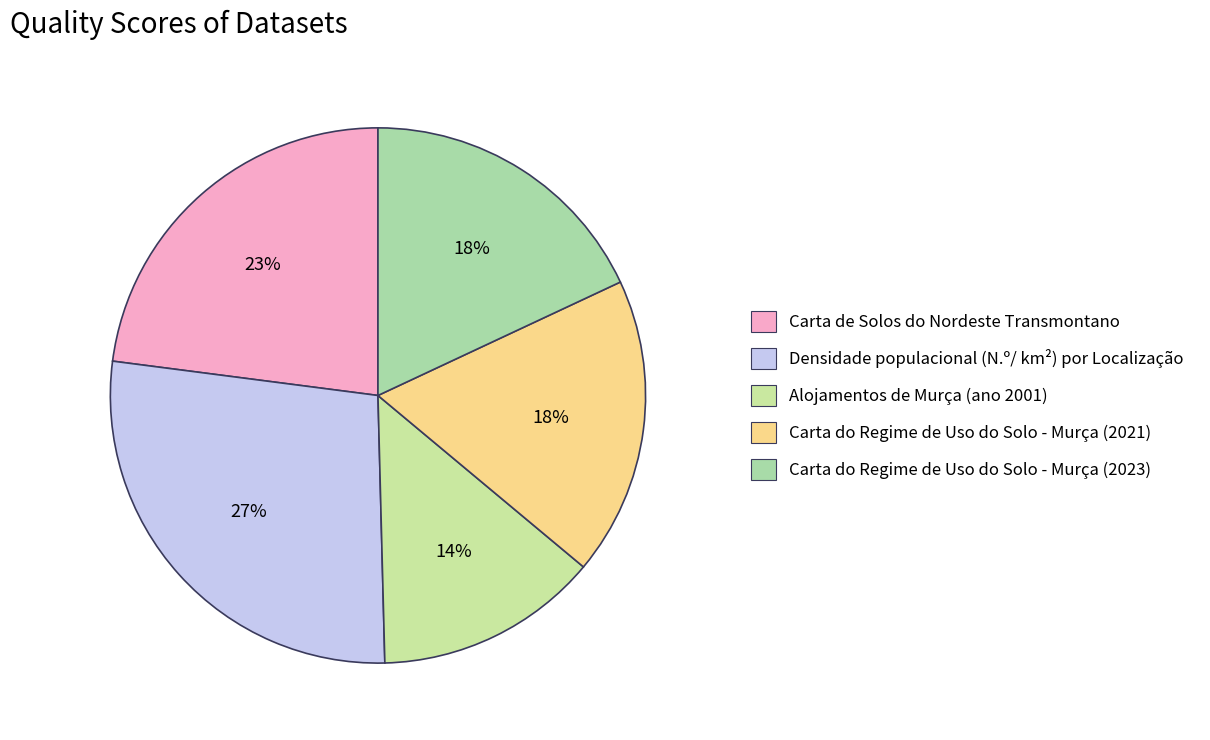

Which category has the smallest portion of the pie?

Alojamentos de Murça (ano 2001)